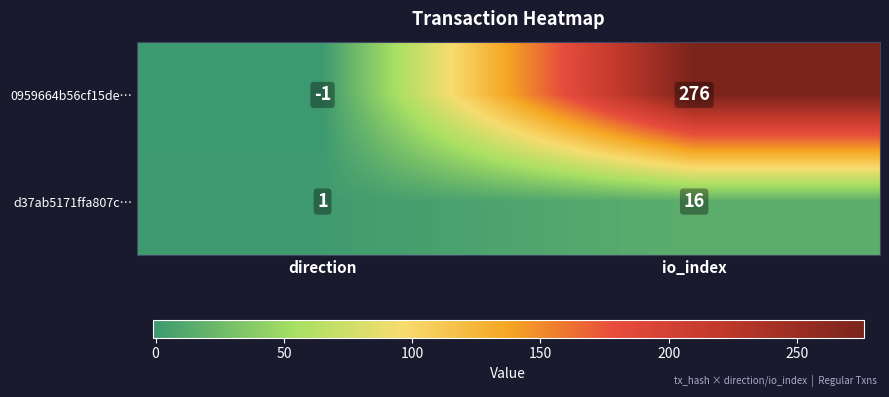

How many data points in d37ab5171ffa807c… are less than 16?

1